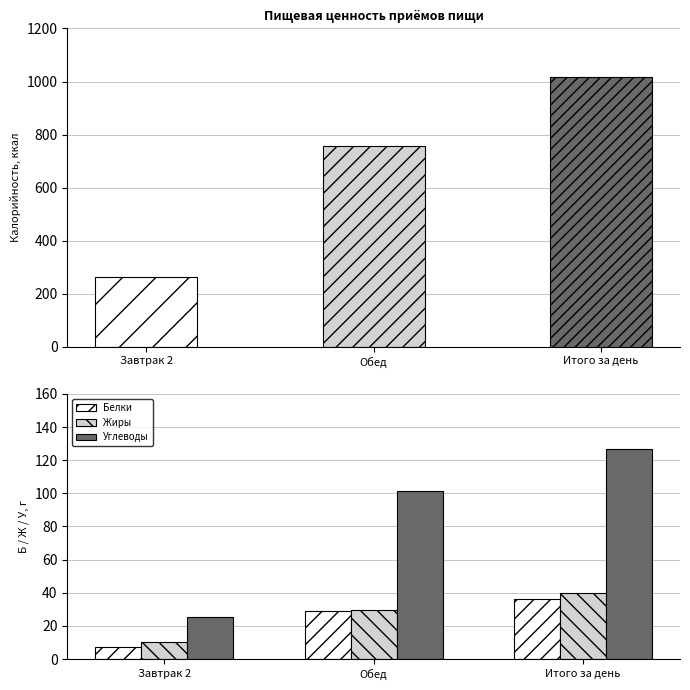

What is the difference between the maximum and second lowest values in the Жиры series?

10.2